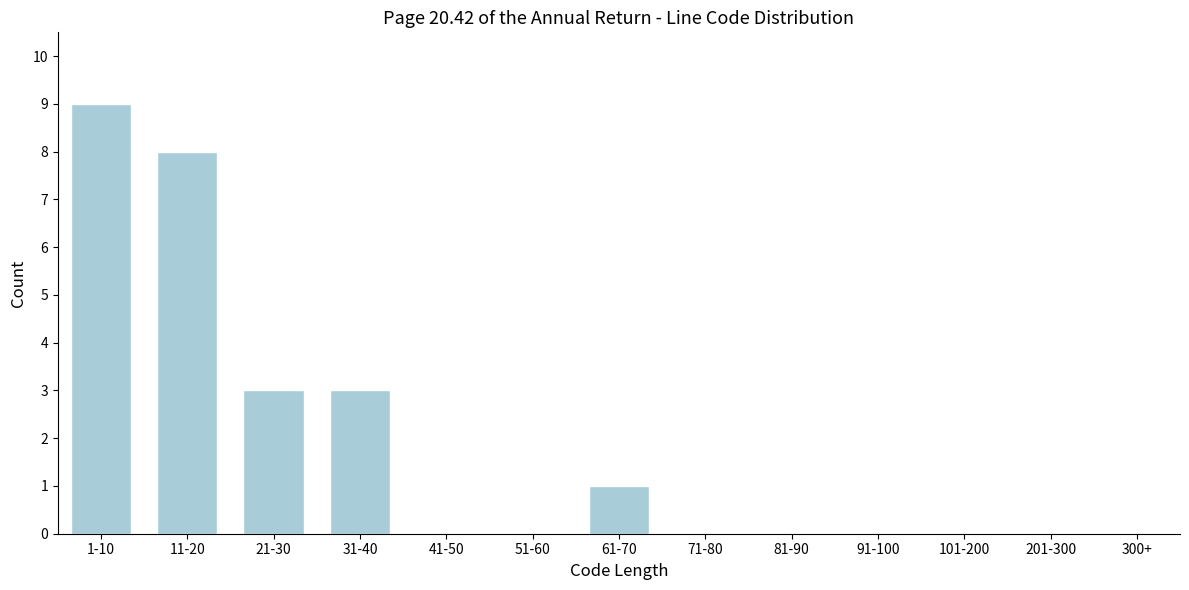

Reading left to right, what are all the values shown in this chart?

1-10=9	11-20=8	21-30=3	31-40=3	41-50=0	51-60=0	61-70=1	71-80=0	81-90=0	91-100=0	101-200=0	201-300=0	300+=0